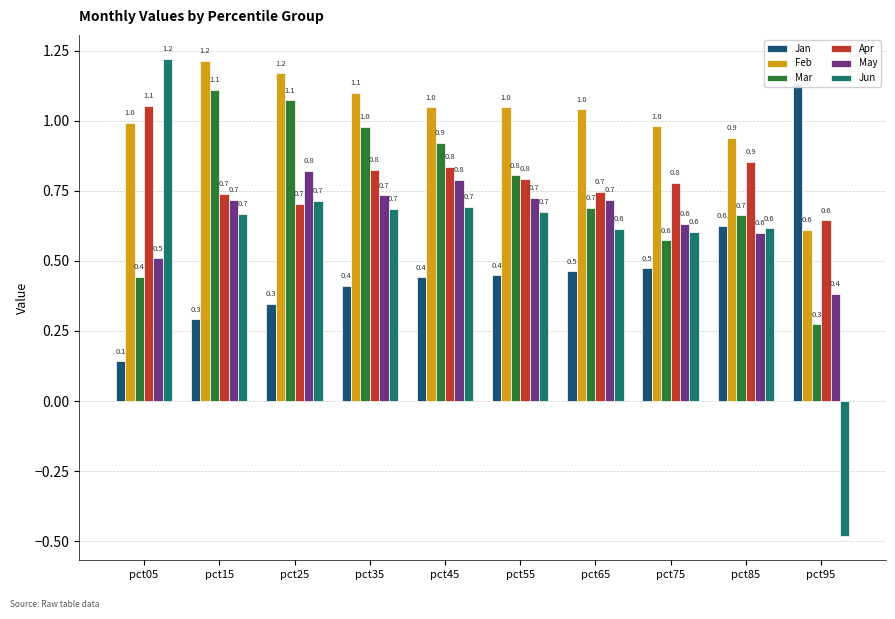

How many series are shown in this chart?

6